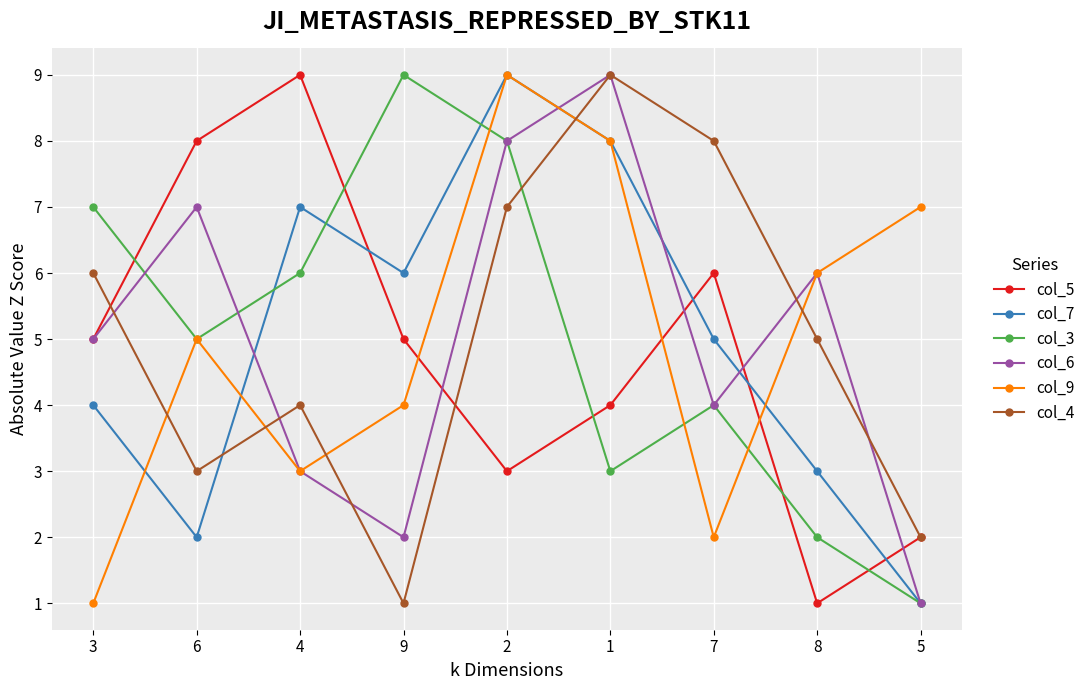

What is the difference between the col_9 values at 9 and 4?

1